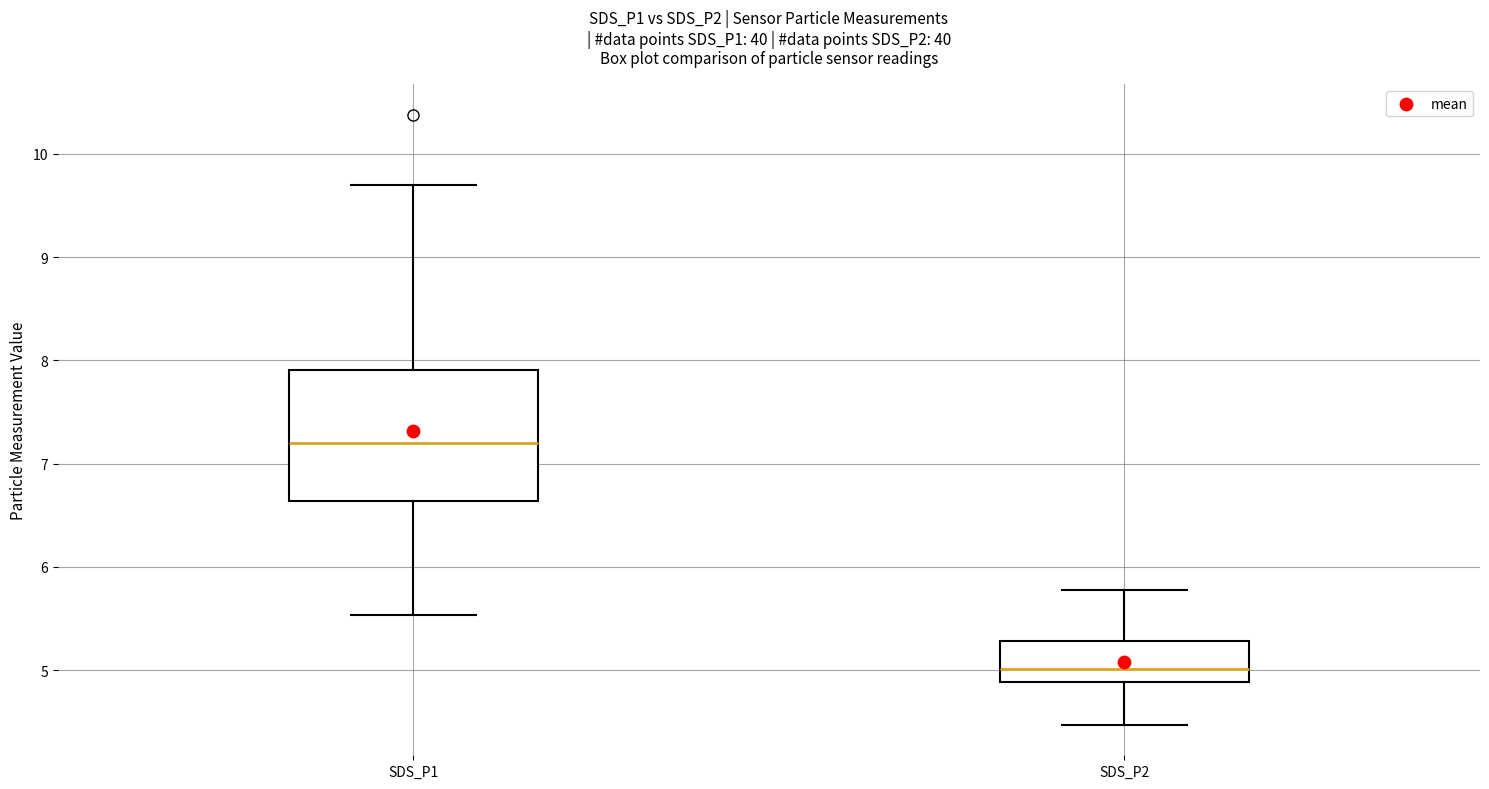

Where does the upper whisker of the box for SDS_P2 end on the y-axis? The values are not printed on the chart, so give them approximately, as read against the axis.

5.8